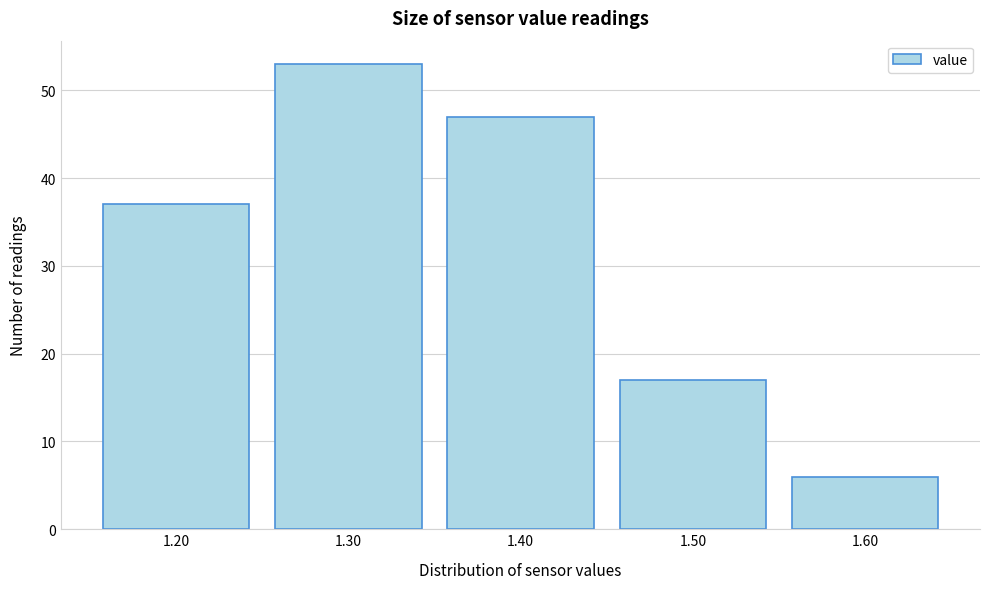

Reading left to right, transcribe this chart: for each bar, give the range it covers on the x-axis and its height. The values are not printed on the chart, so give them approximately, as read against the axis.

1.15 to 1.25: 37
1.25 to 1.35: 53
1.35 to 1.45: 47
1.45 to 1.55: 17
1.55 to 1.65: 6